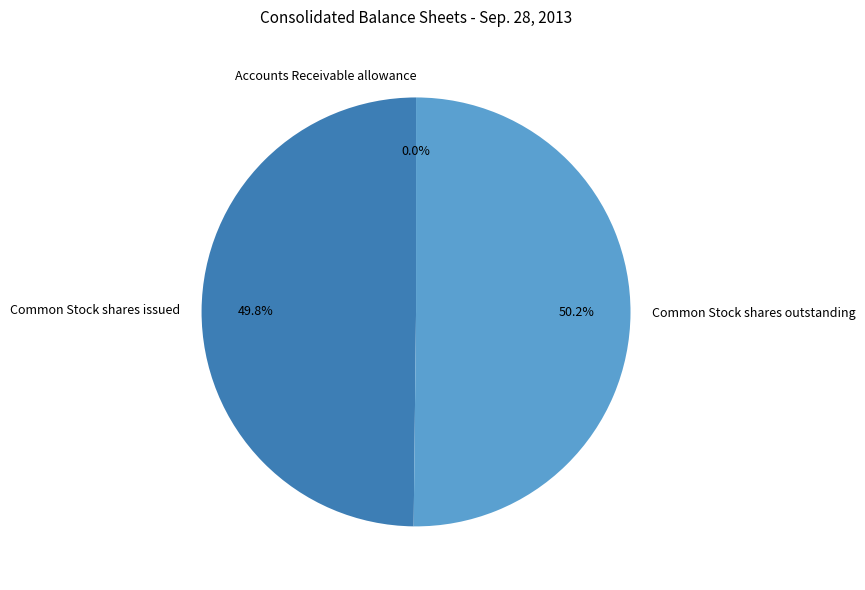

Approximately how many times larger is the value at Common Stock shares issued compared to Common Stock shares outstanding?

1.0